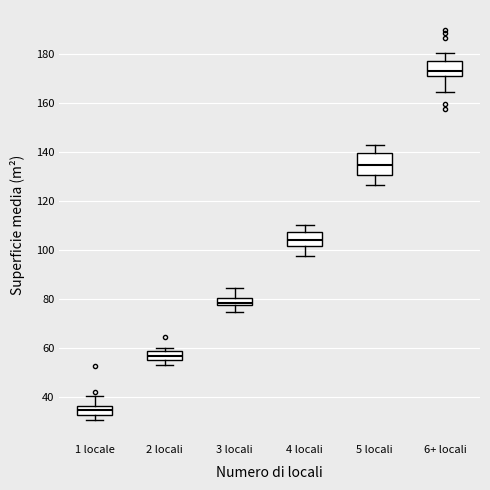

Which box's median line is the lowest?

1 locale